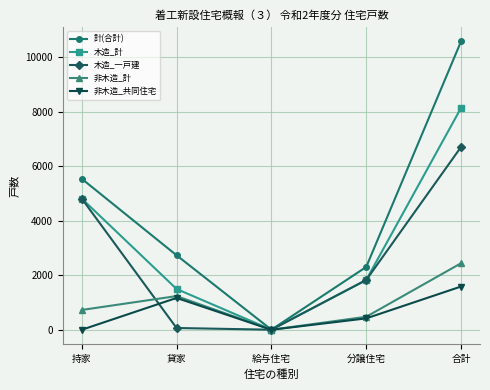

Which series has the largest total across all categories?

計(合計)